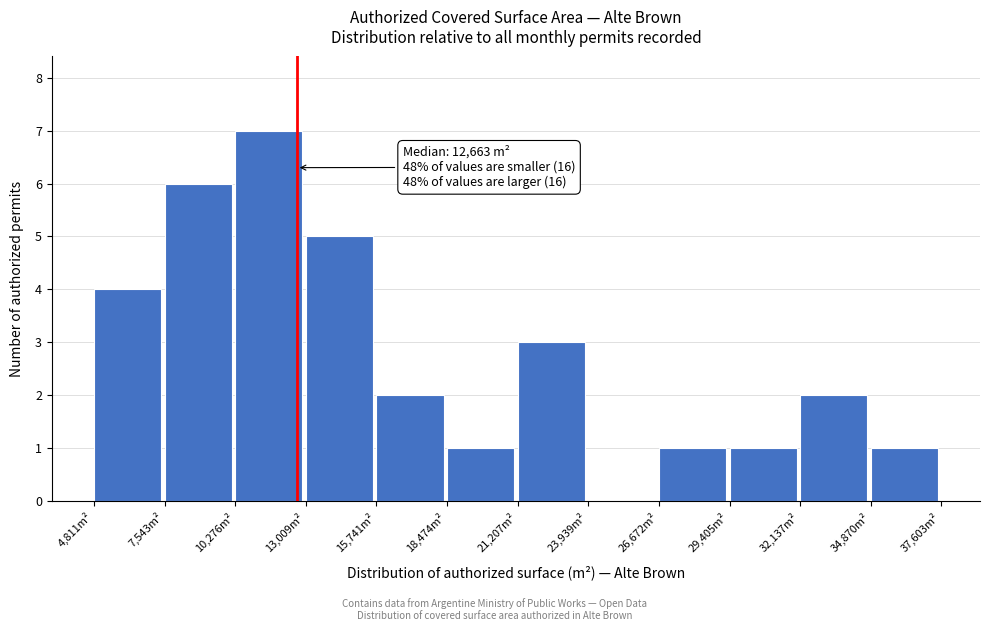

Which range on the x-axis has the tallest bar?

10500 to 13000